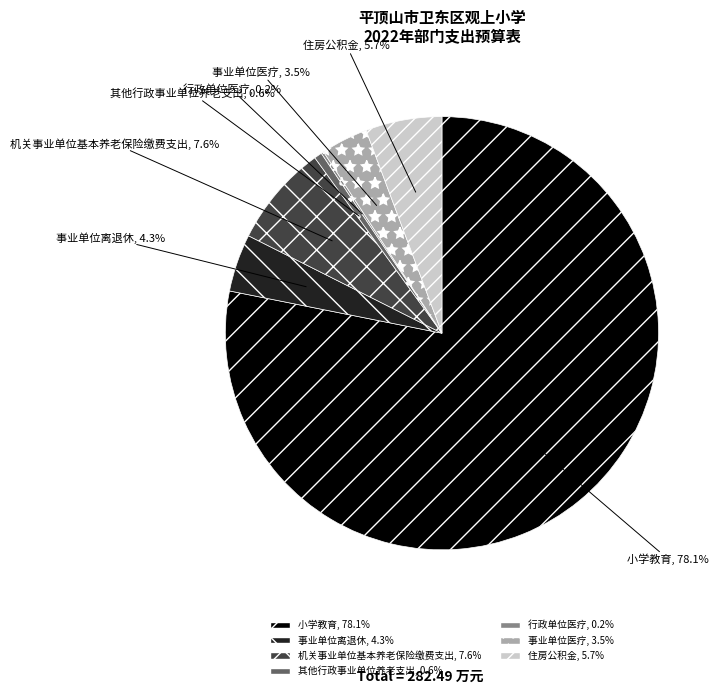

Combined, what portion of the pie is 住房公积金 and 事业单位医疗?

9.2%